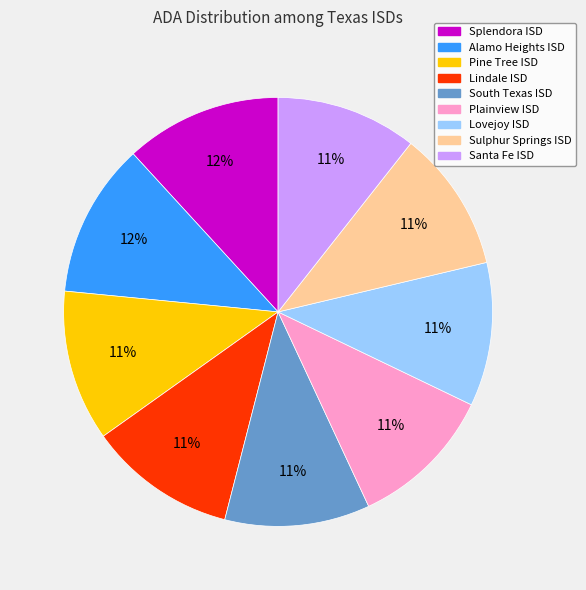

The South Texas ISD slice represents 22% of the pie. True or false?

False